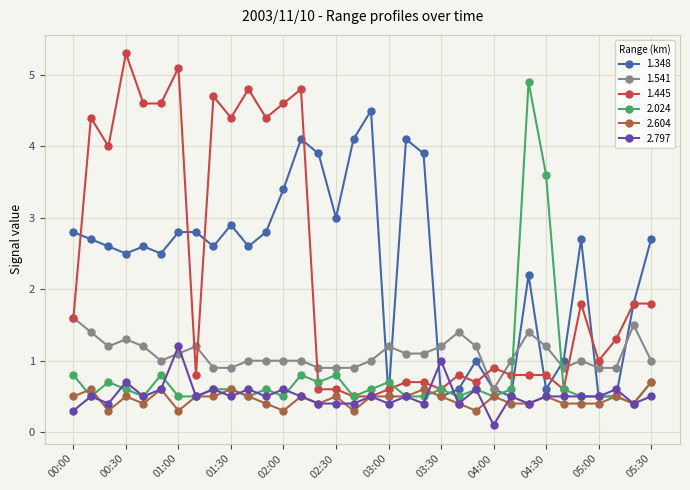

Rank the series by their maximum value, from highest to lowest.

1.445, 2.024, 1.348, 1.541, 2.797, 2.604